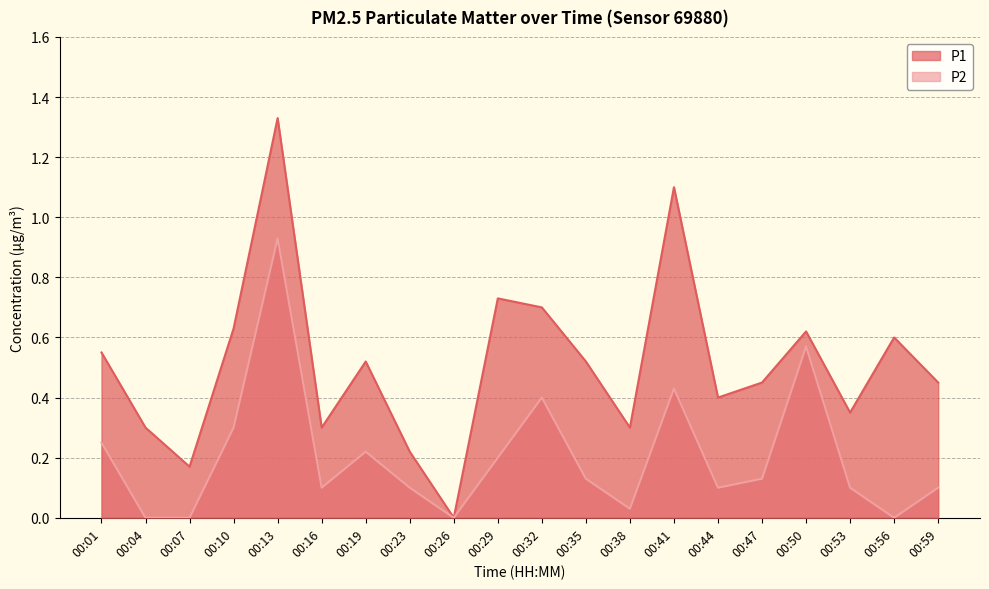

True or false: P1 and P2 intersect in this chart.

False